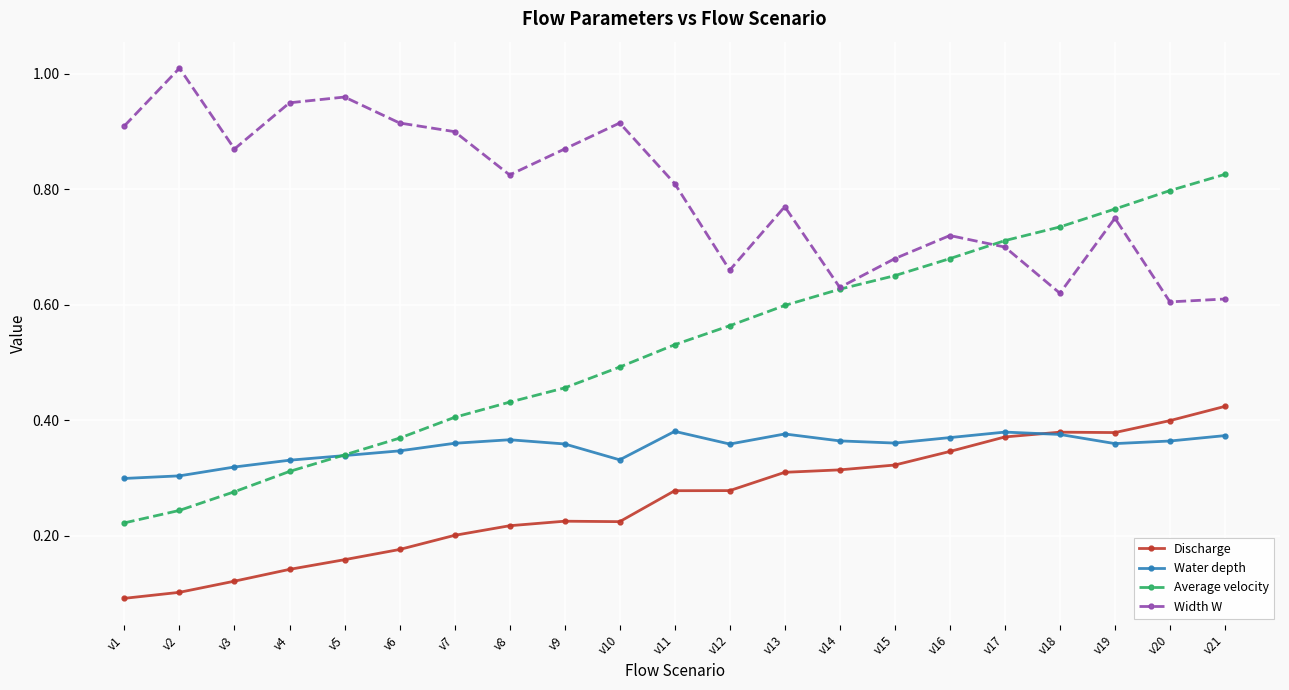

Is the value of Average velocity at v14 greater than the value of Water depth at v4?

Yes